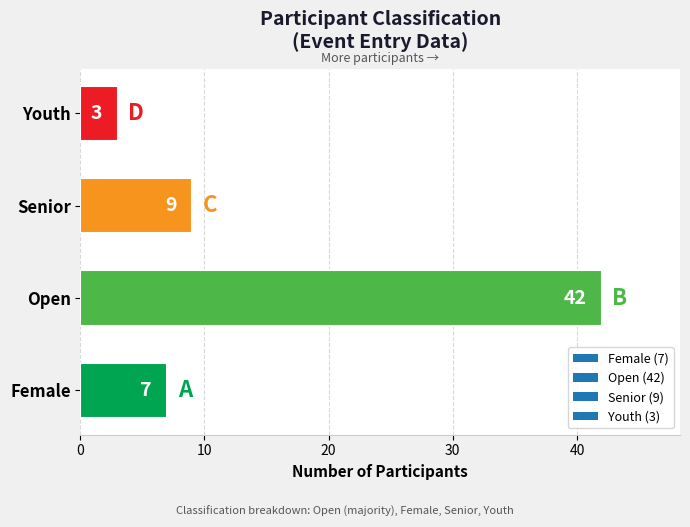

Reading bottom to top, extract all data points from this chart.

7	42	9	3